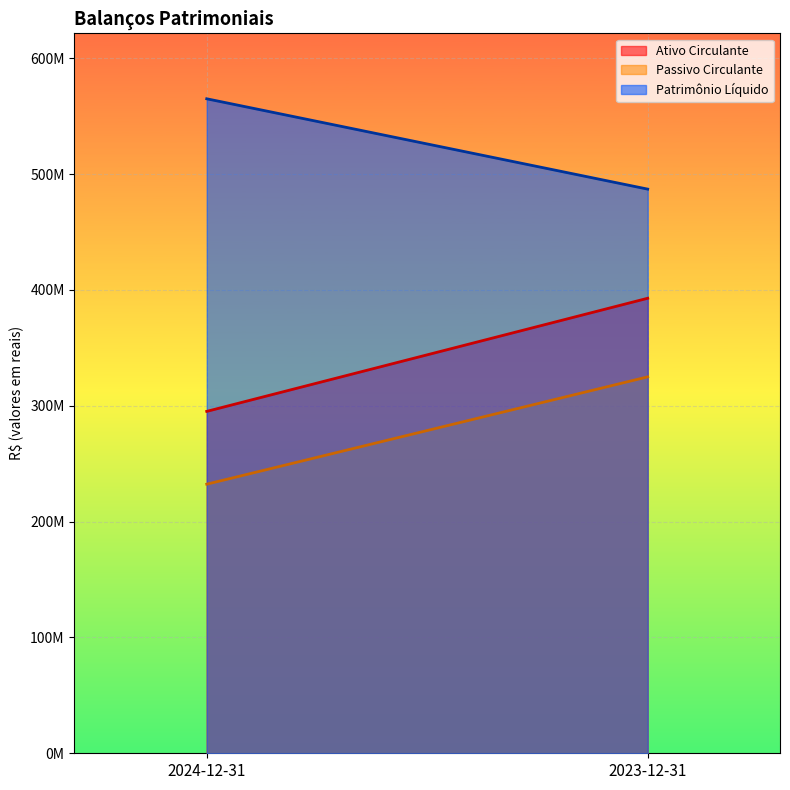

True or false: Ativo Circulante has a value of 295180334 at 2024-12-31.

True